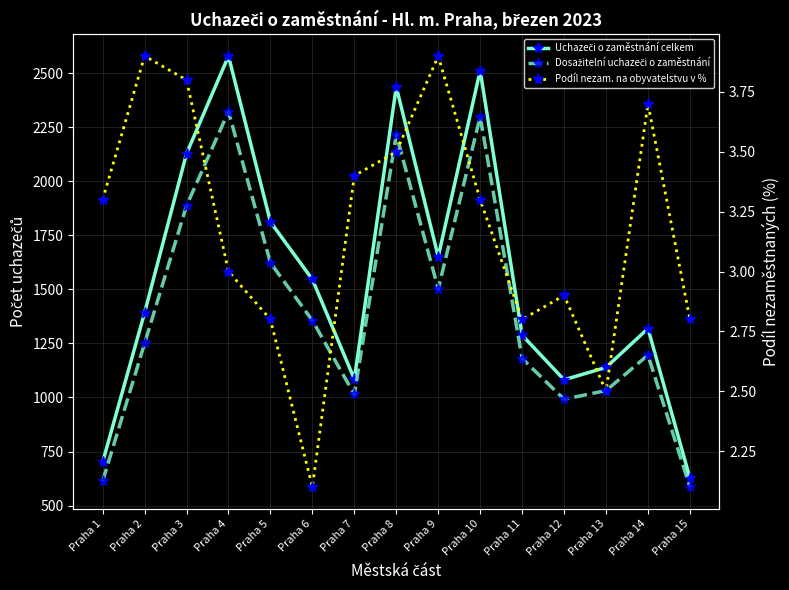

What is the average value of the Uchazeči o zaměstnání celkem series?

1553.1